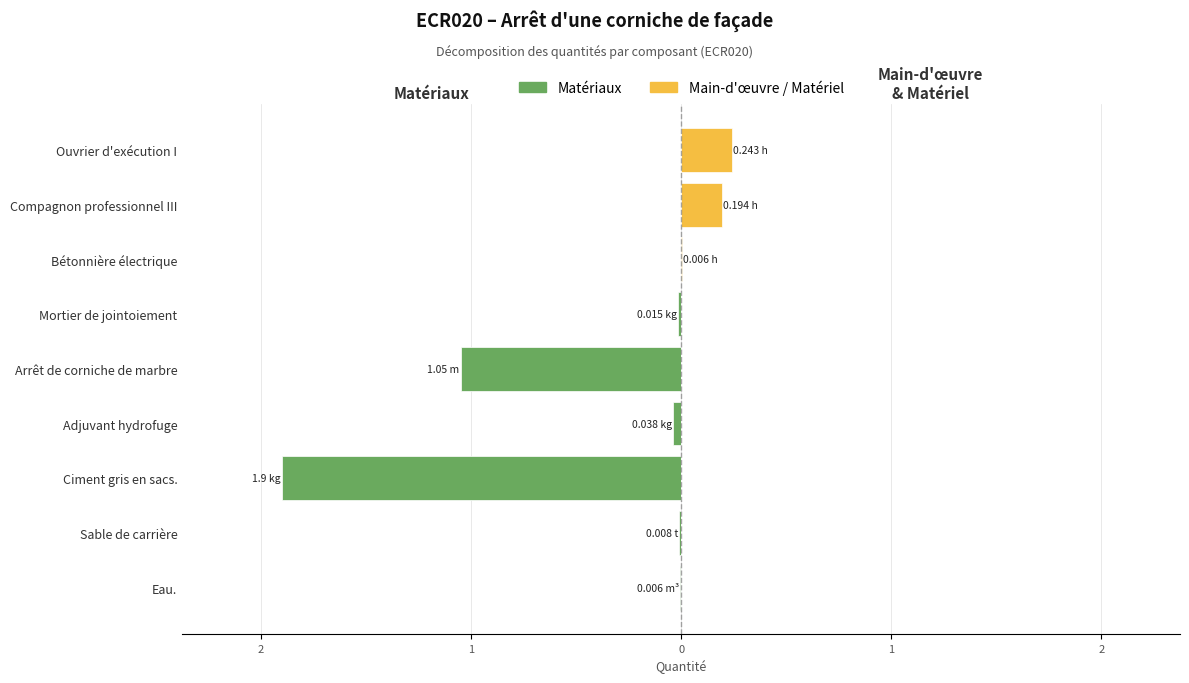

True or false: Matériaux has a value of -0.0 at Mortier de jointoiement.

False